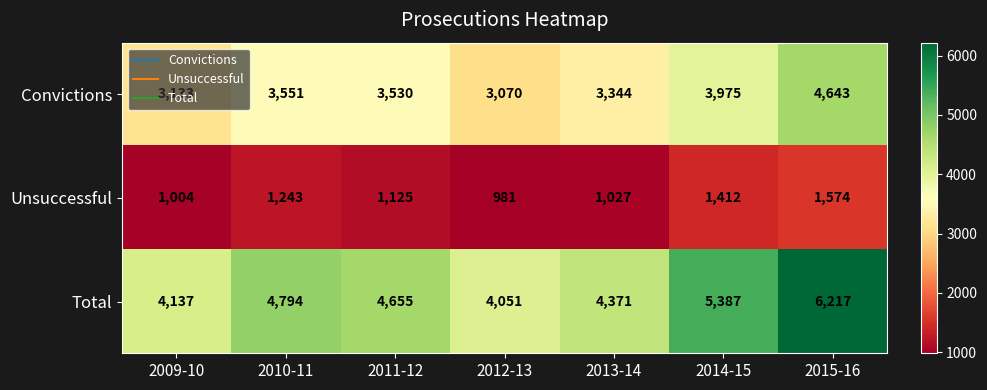

What is the total value across all series at 2013-14?

8742